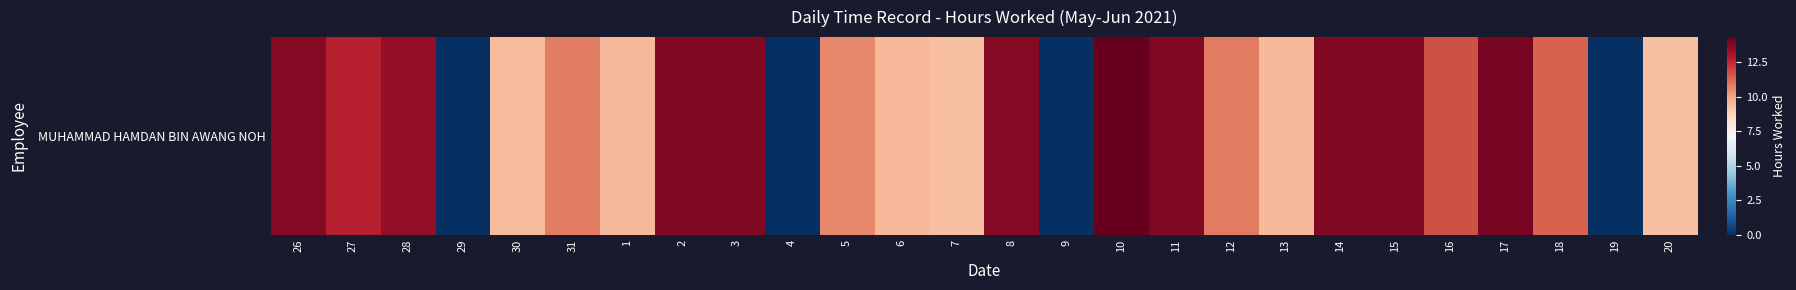

Rank the categories by value from lowest to highest.

29, 4, 9, 19, 7, 20, 30, 1, 13, 6, 5, 31, 12, 18, 16, 27, 28, 8, 26, 11, 15, 3, 14, 2, 17, 10